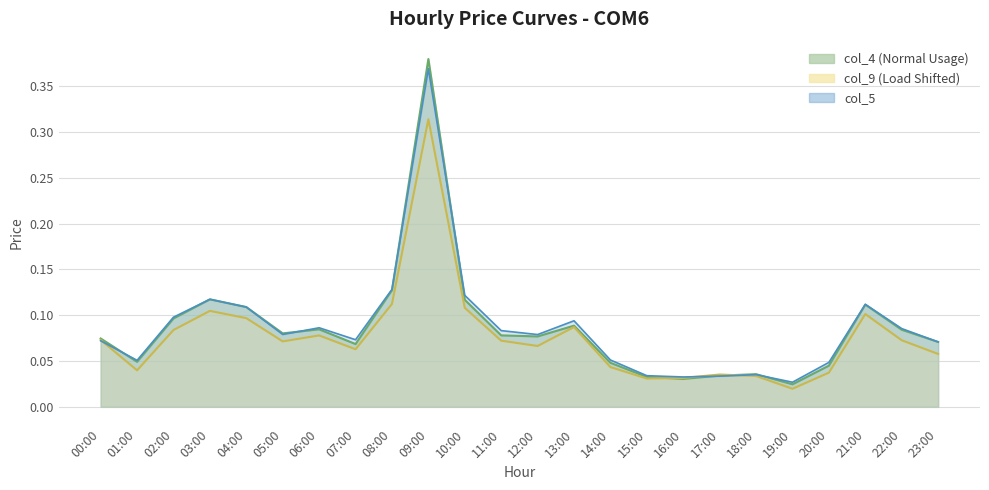

What is the total value across all series at 15:00?

0.1